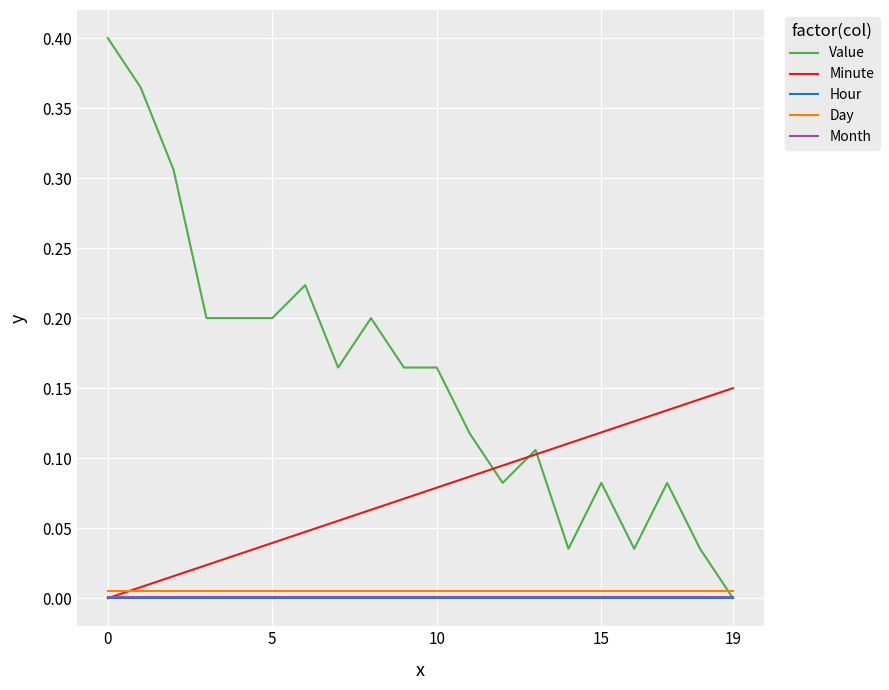

True or false: Minute and Day cross at least once.

True